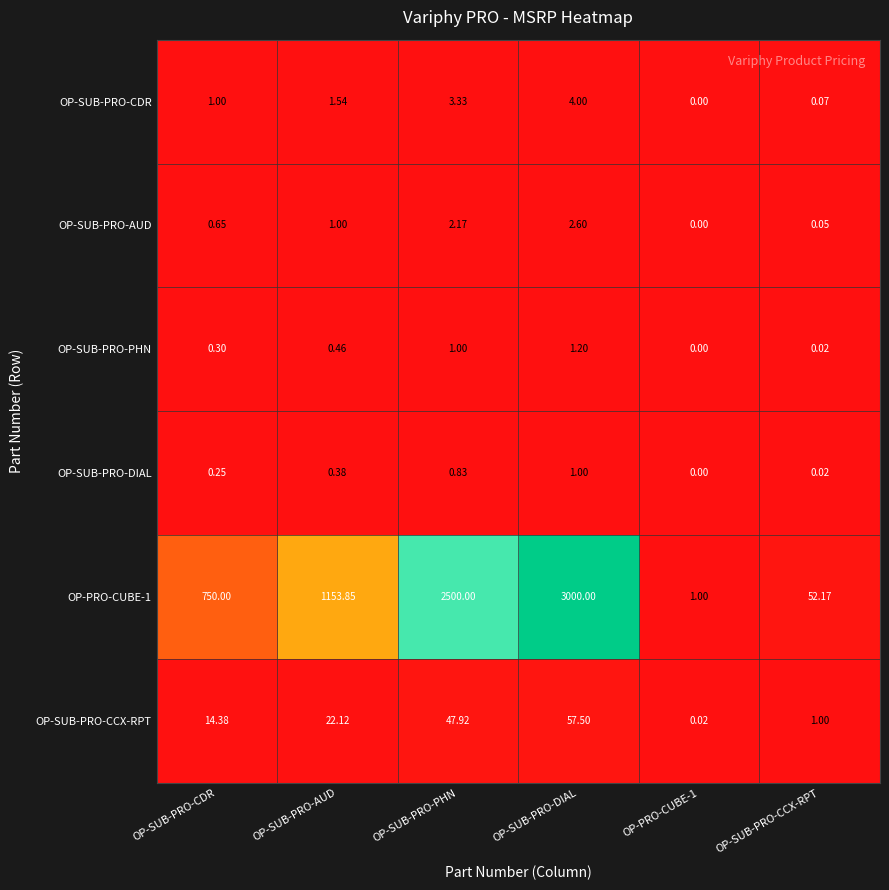

At which label does OP-PRO-CUBE-1 first exceed 1153?

OP-SUB-PRO-AUD